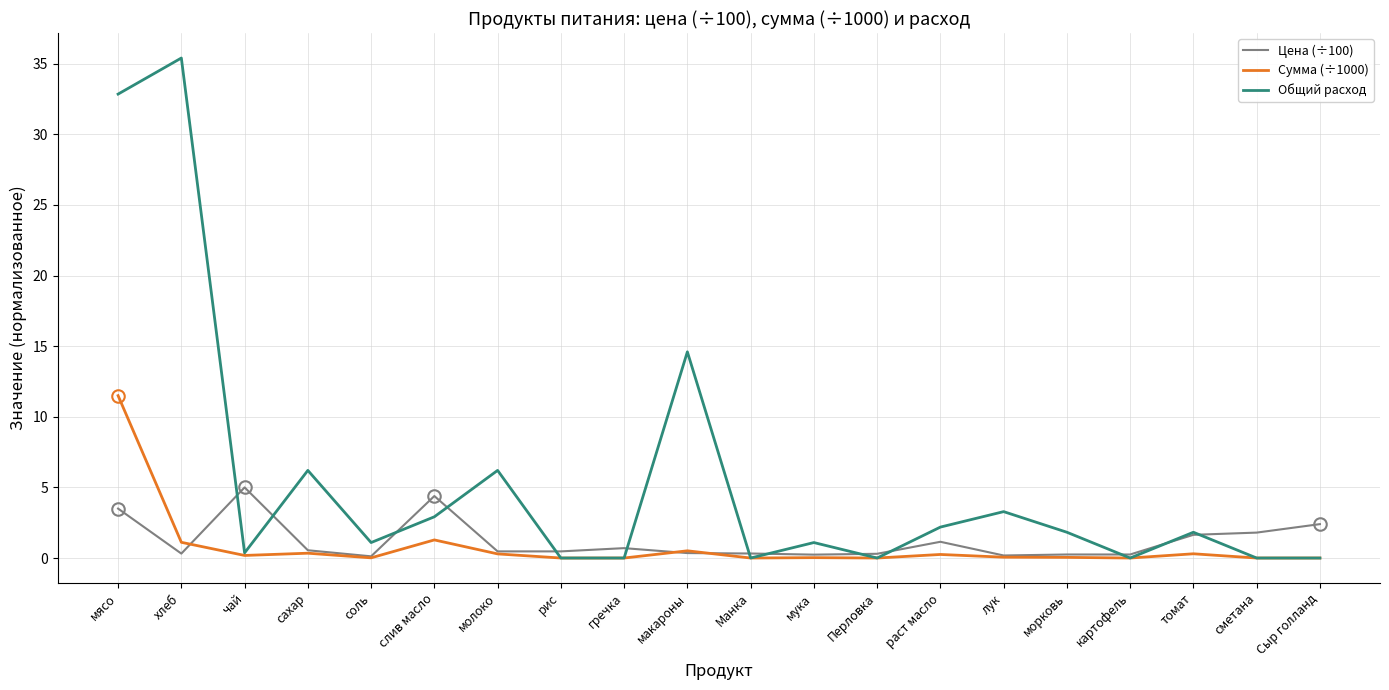

At how many categories does at least one series exceed 3?

8